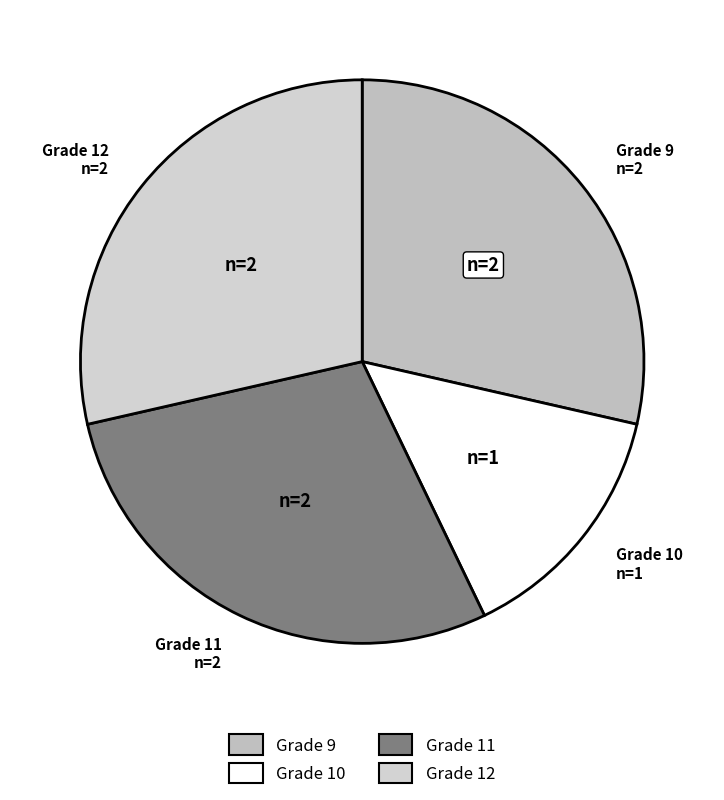

Is there a majority slice in this chart?

No